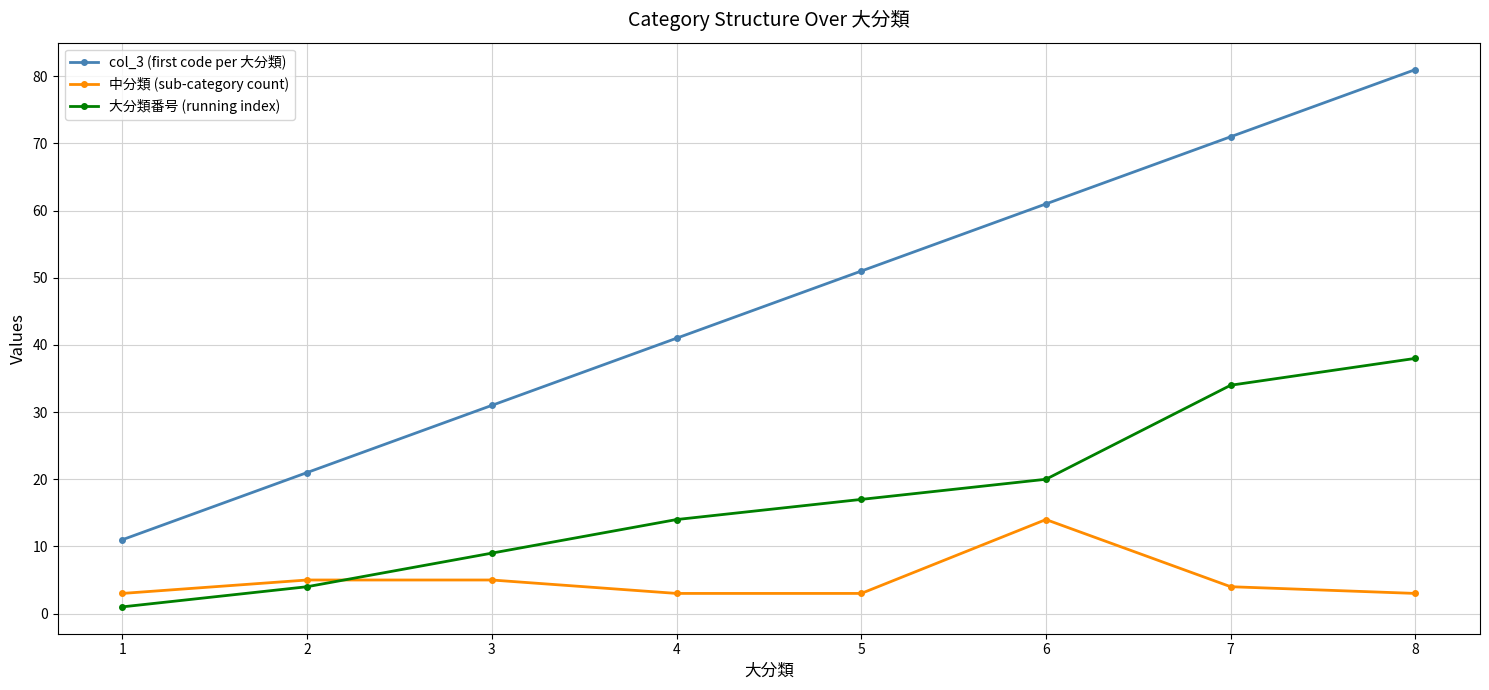

Between which two adjacent categories do 大分類番号 (running index) and 中分類 (sub-category count) first intersect?

2 and 3